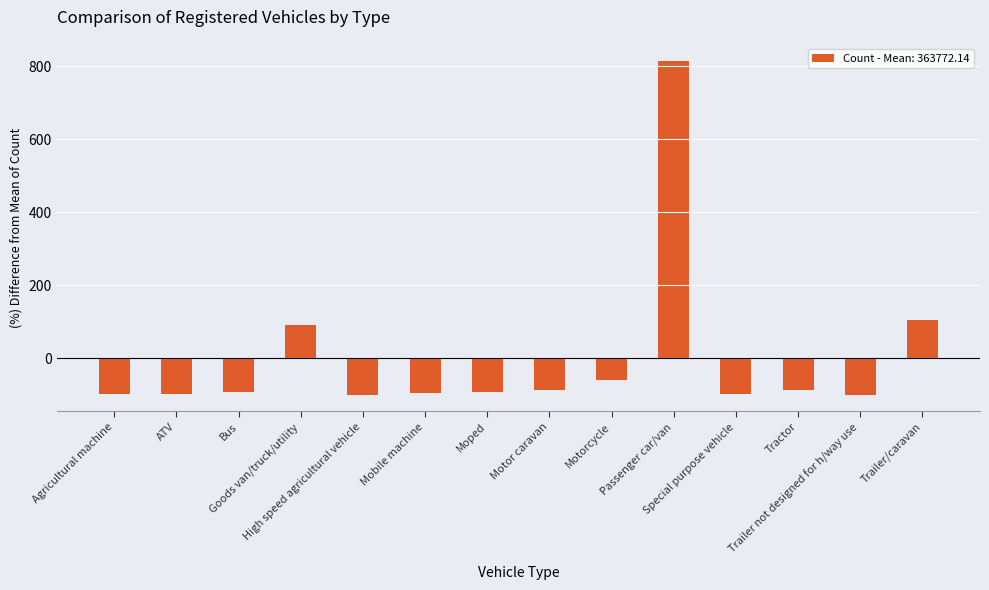

What is the greatest value displayed?

815.6